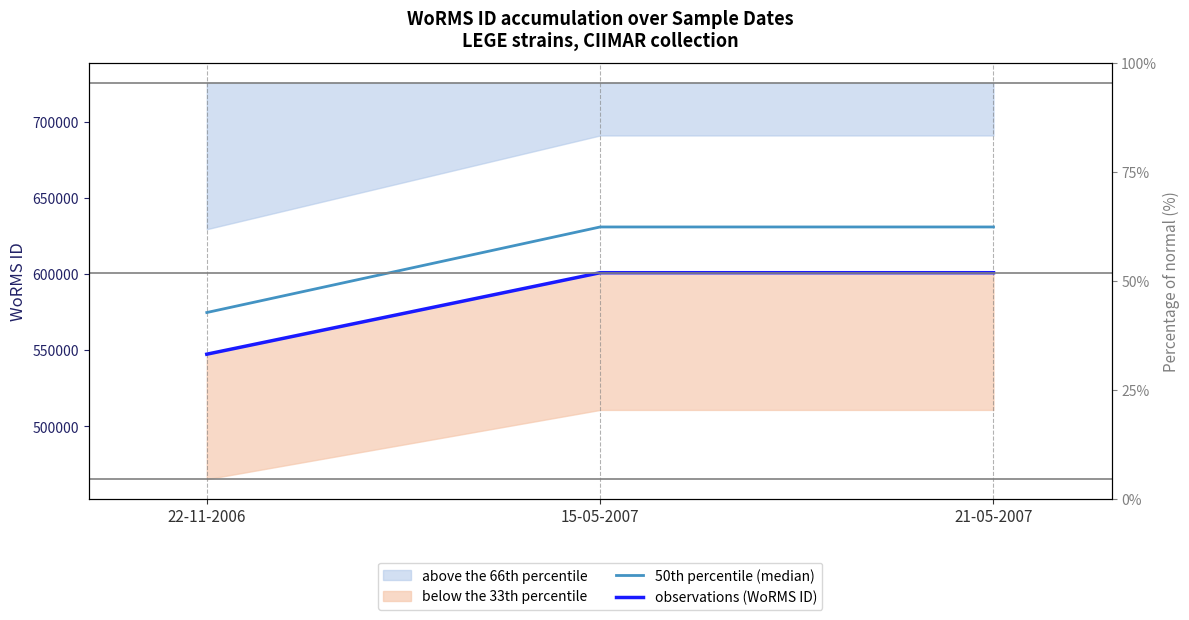

Where does the 50th percentile (median) series first go above 631027?

15-05-2007